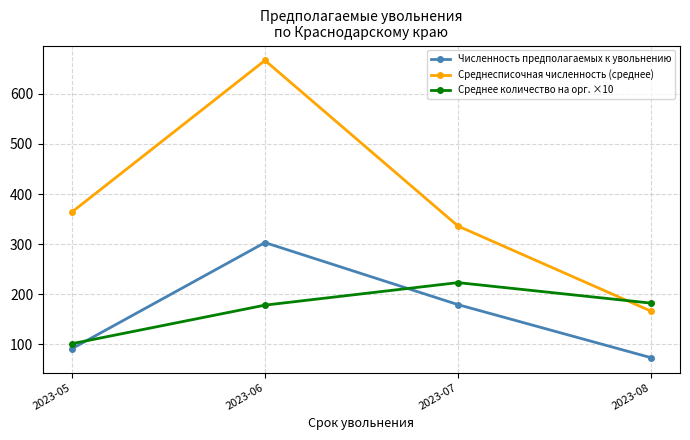

What is the sum of all Численность предполагаемых к увольнению values?

646